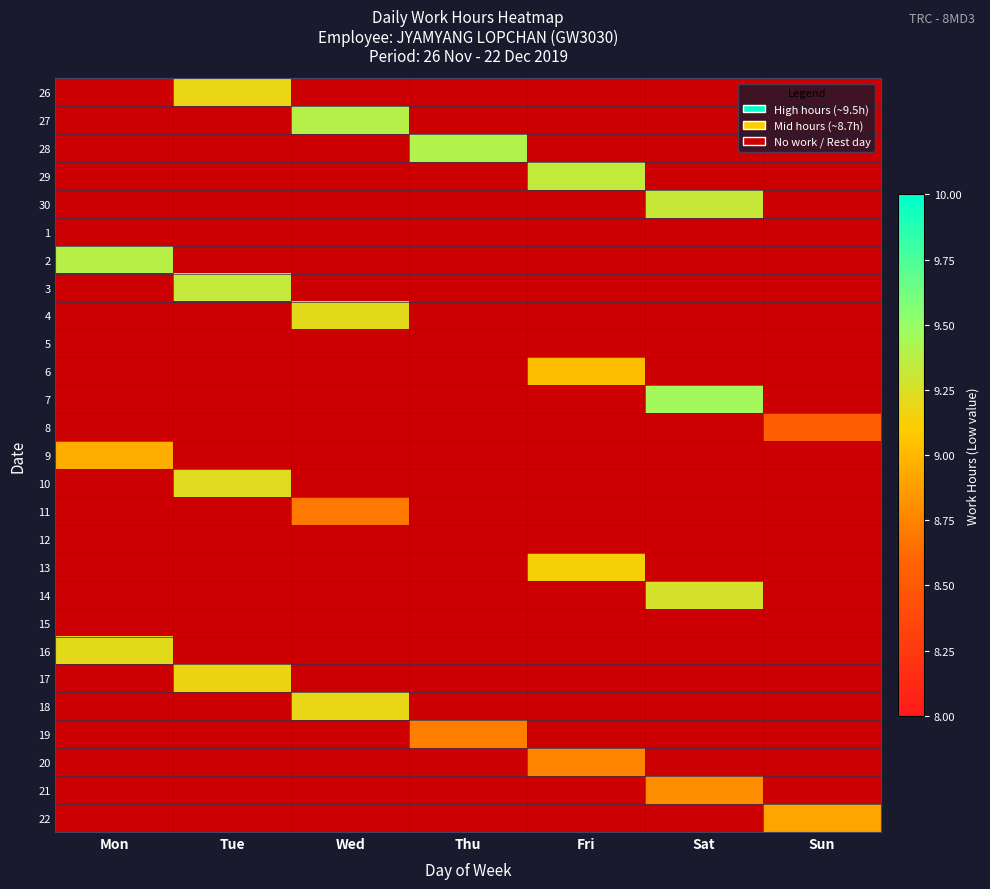

The value of 4 at Tue is 0.0. True or false?

True